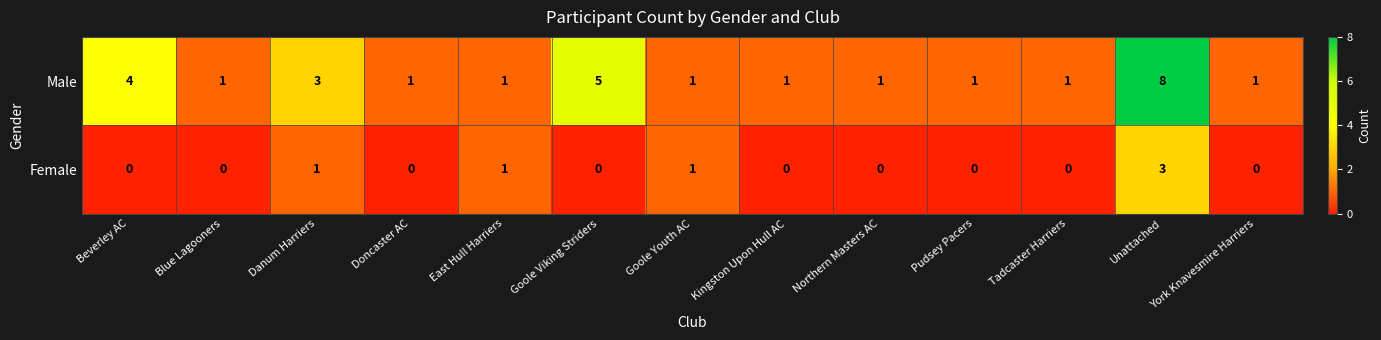

What is the maximum value shown in the chart?

8